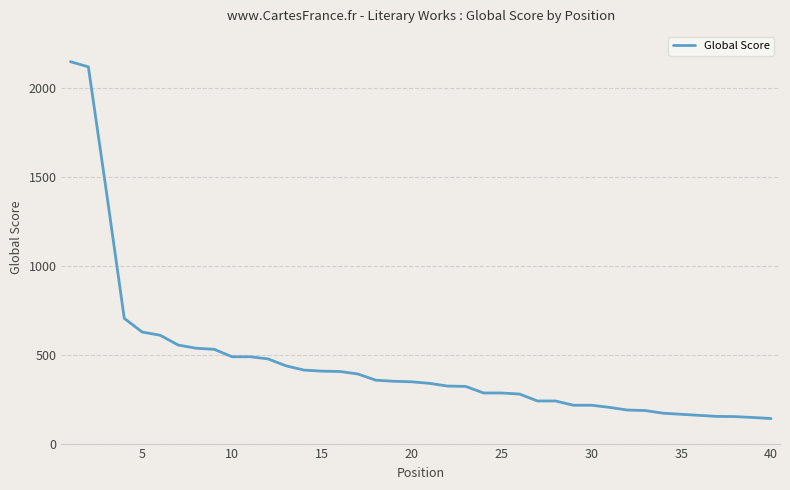

What is the minimum value shown in the chart?

141